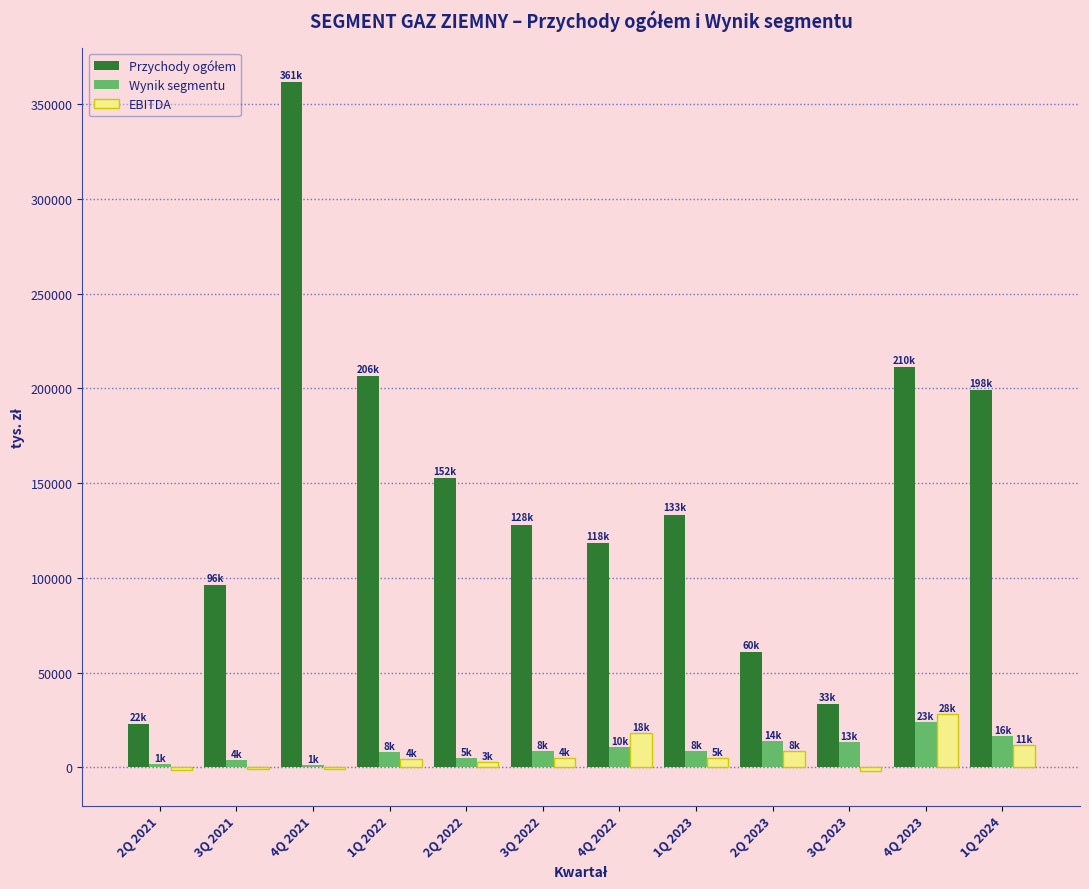

What is the approximate value of EBITDA at 2Q 2022, to the nearest 50?

3050